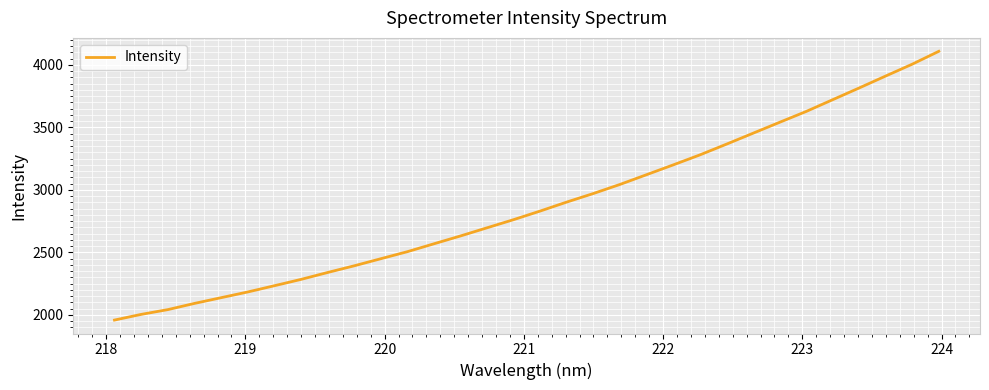

What is the minimum value shown in the chart?

1957.8